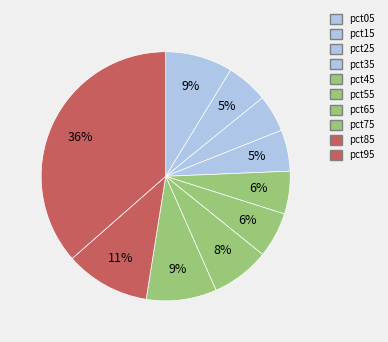

How many slices are in this pie chart?

10